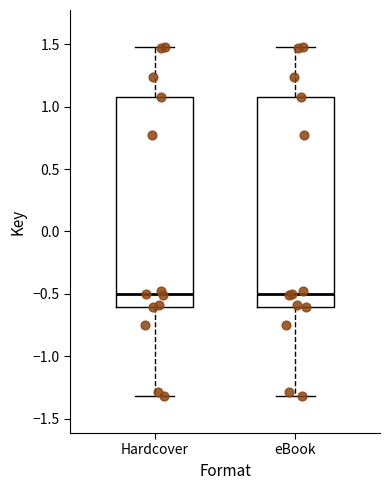

Reading left to right, read every box against the y-axis: the position of its median line, the range the box covers, and the ends of its whiskers. The values are not printed on the chart, so give them approximately, as read against the axis.

Hardcover: median -0.50, box -0.60 to 1.10, whiskers -1.30 to 1.45
eBook: median -0.50, box -0.60 to 1.10, whiskers -1.30 to 1.45